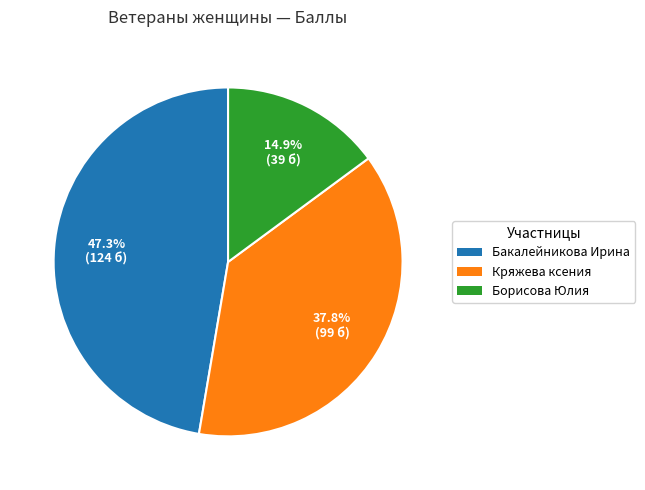

How many slices are in this pie chart?

3